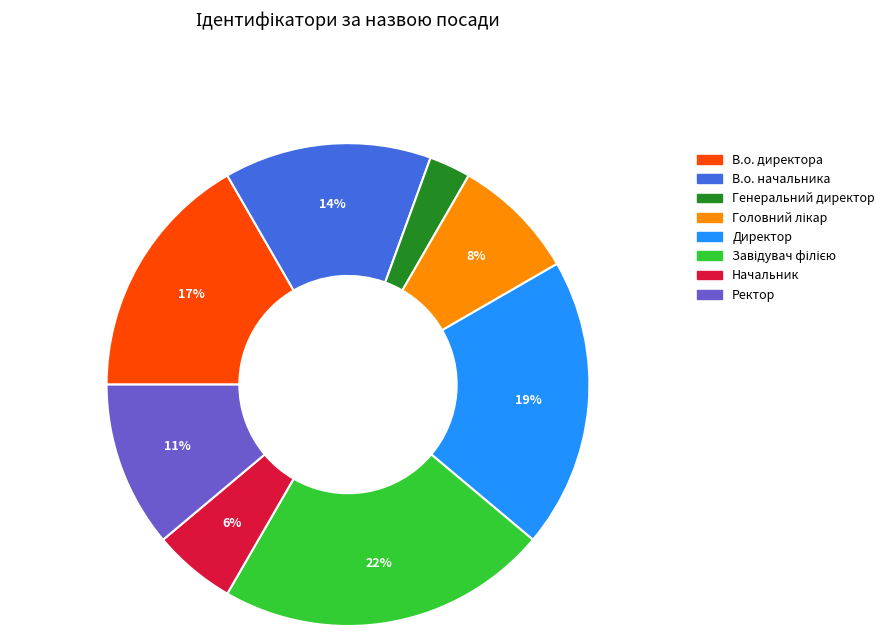

What percentage is the В.о. директора slice, to the nearest percent?

17%